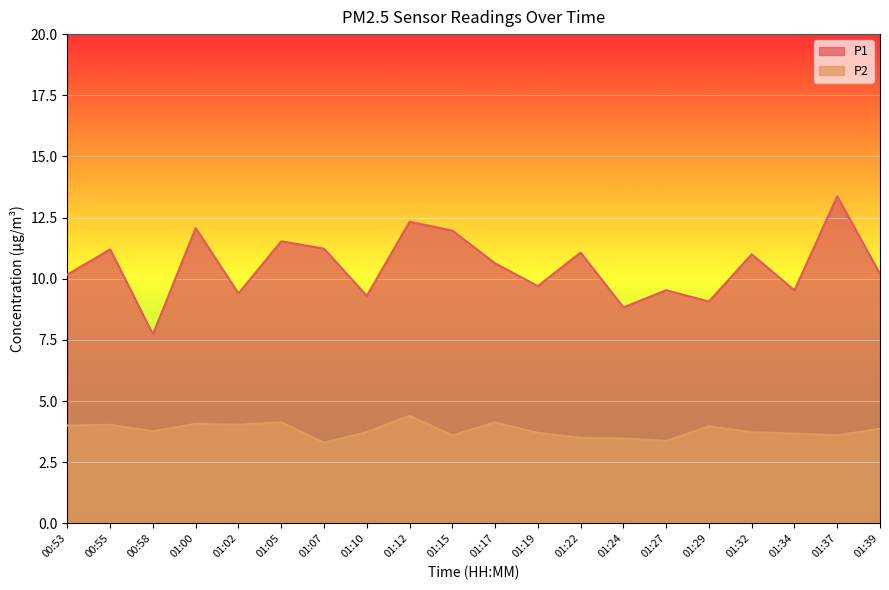

True or false: P2 and P1 cross at least once.

False